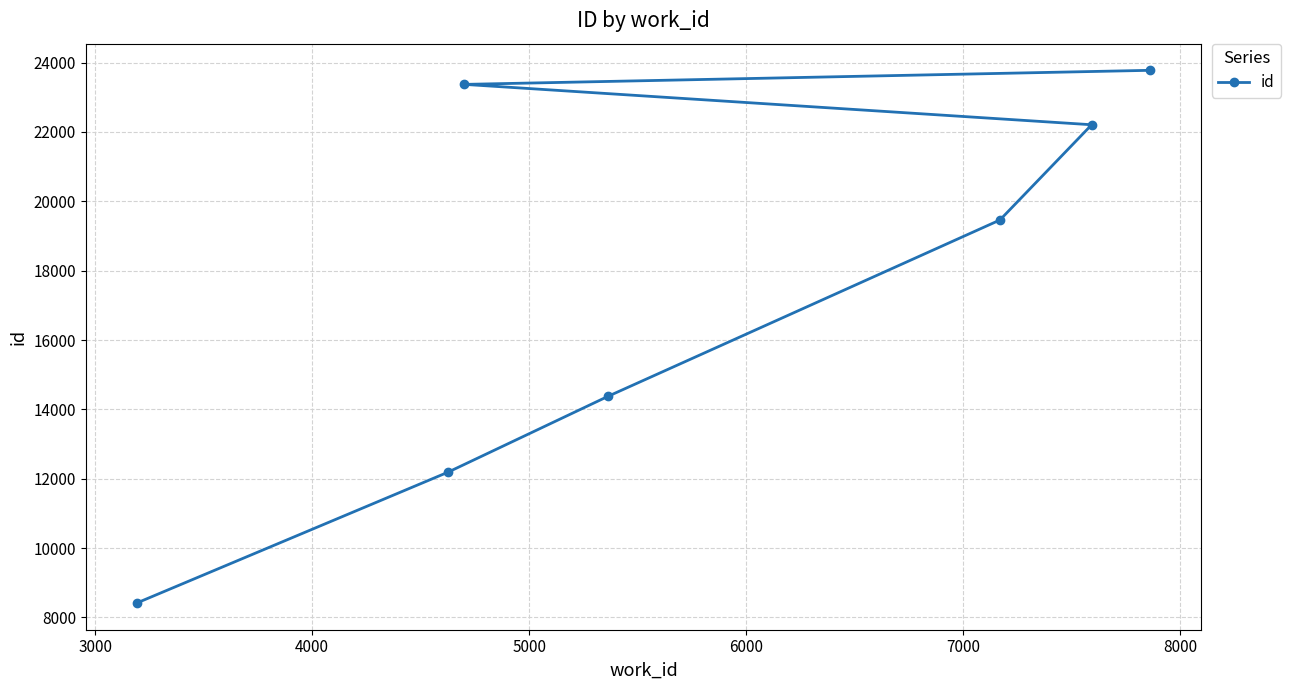

True or false: there are more than 2 points higher than both neighbors.

False